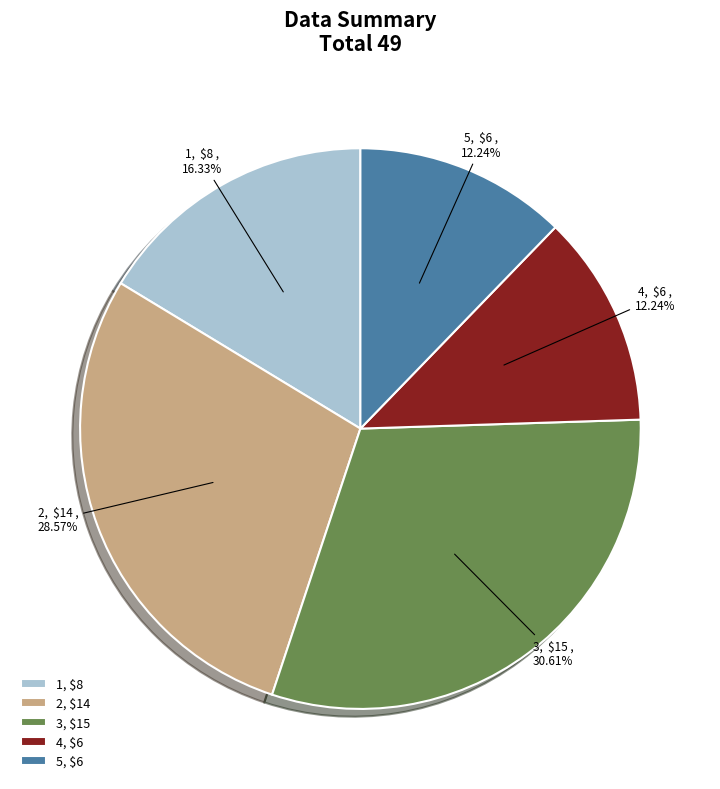

What is the ratio of the value at 4 to the value at 3?

0.4